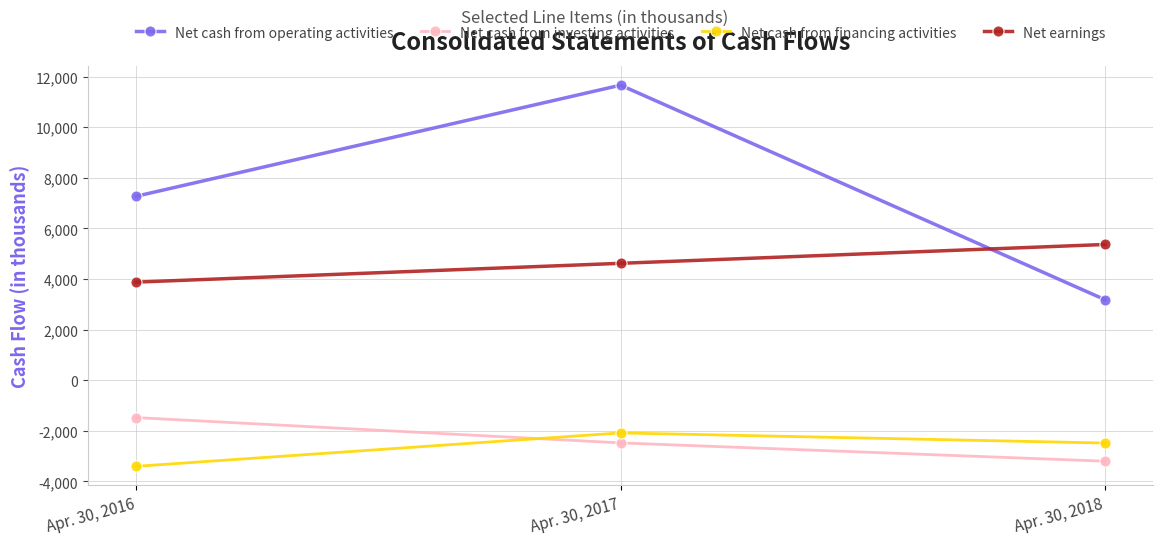

Is this an area chart (filled region under the line)?

No